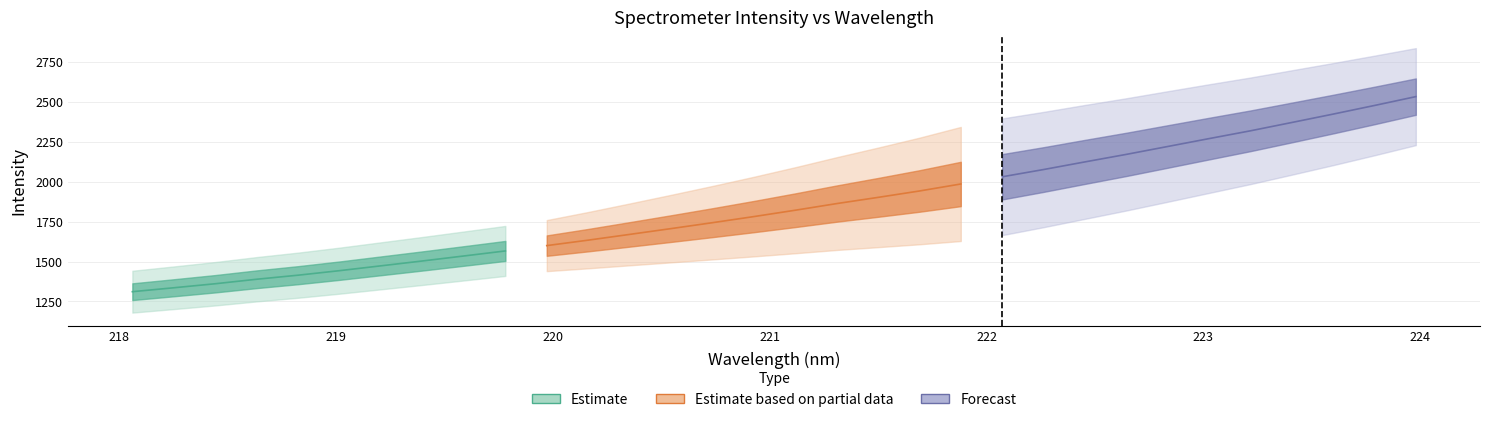

Reading left to right, transcribe all the data shown in this chart.

x: 0=218.1	1=218.3	2=218.4	3=218.6	4=218.8	5=219.0	6=219.2	7=219.4	8=219.6	9=219.8	10=220.0	11=220.2	12=220.4	13=220.5	14=220.7	15=220.9	16=221.1	17=221.3	18=221.5	19=221.7	20=221.9	21=222.1	22=222.3	23=222.5	24=222.6	25=222.8	26=223.0	27=223.2	28=223.4	29=223.6	30=223.8	31=224.0
y: 0=1310.9	1=1335.5	2=1360.7	3=1388.9	4=1414.4	5=1442.7	6=1473.0	7=1503.4	8=1534.7	9=1566.2	10=1599.7	11=1633.8	12=1669.8	13=1706.2	14=1743.2	15=1781.5	16=1821.3	17=1862.9	18=1901.8	19=1941.8	20=1985.8	21=2030.9	22=2076.3	23=2124.2	24=2171.3	25=2220.6	26=2270.1	27=2318.9	28=2371.1	29=2423.6	30=2477.7	31=2533.2